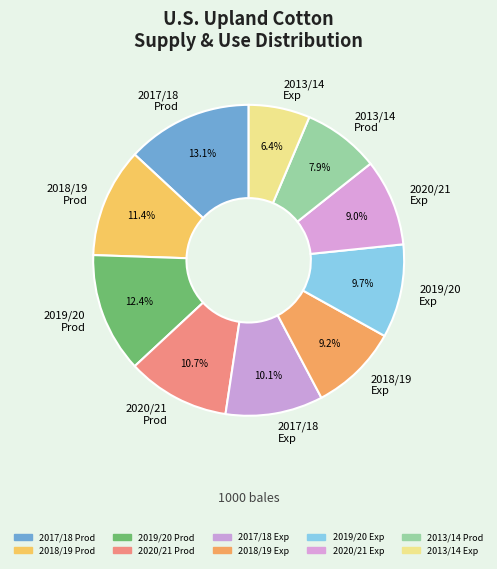

To the nearest percent, what is the difference between the largest and smallest slice percentages?

7%